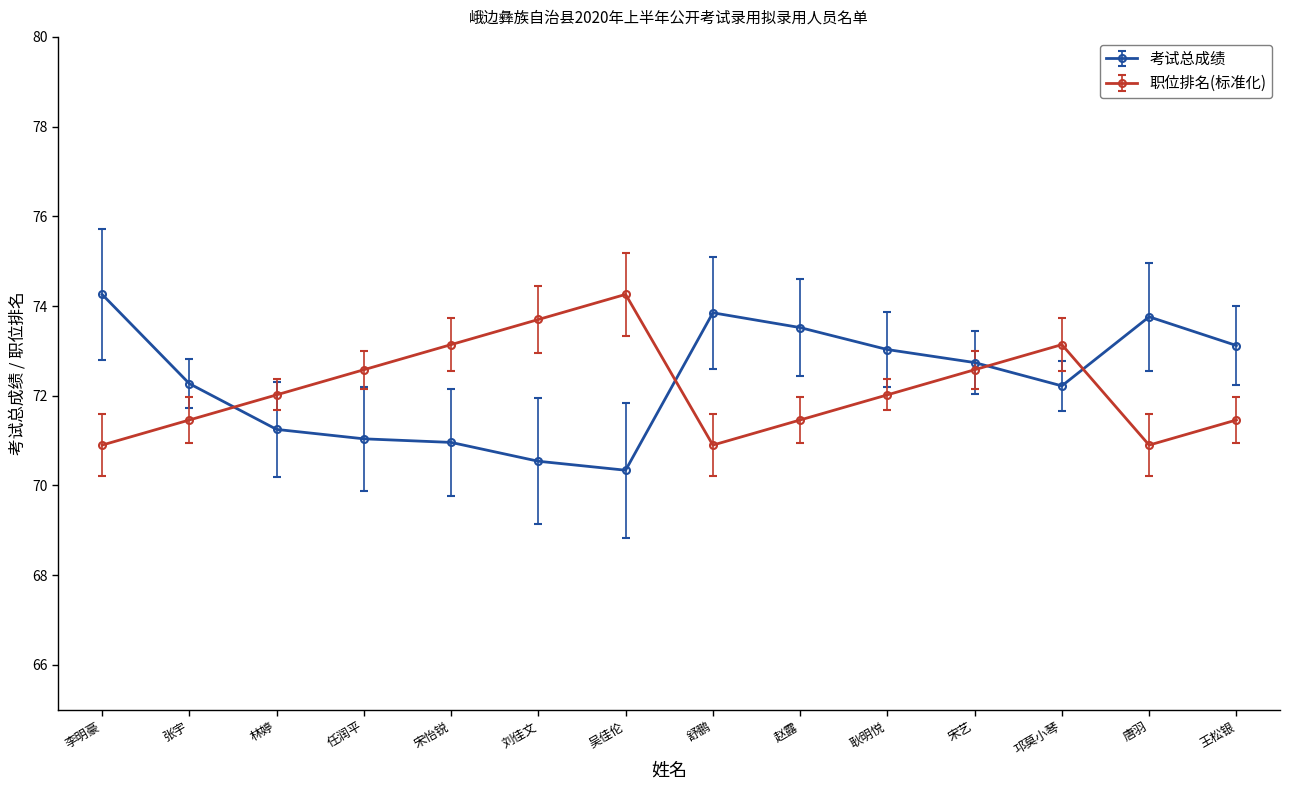

What are all the series names shown in the legend?

考试总成绩, 职位排名(标准化)